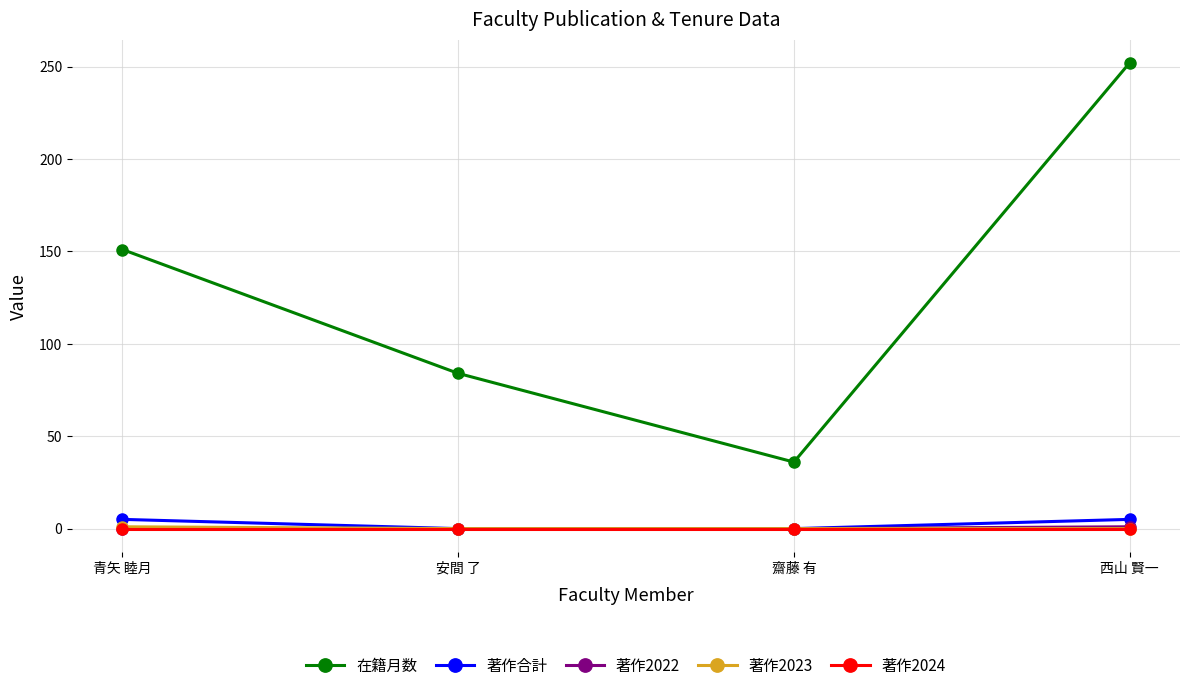

What is the difference between the 在籍月数 values at 齋藤 有 and 青矢 睦月?

115